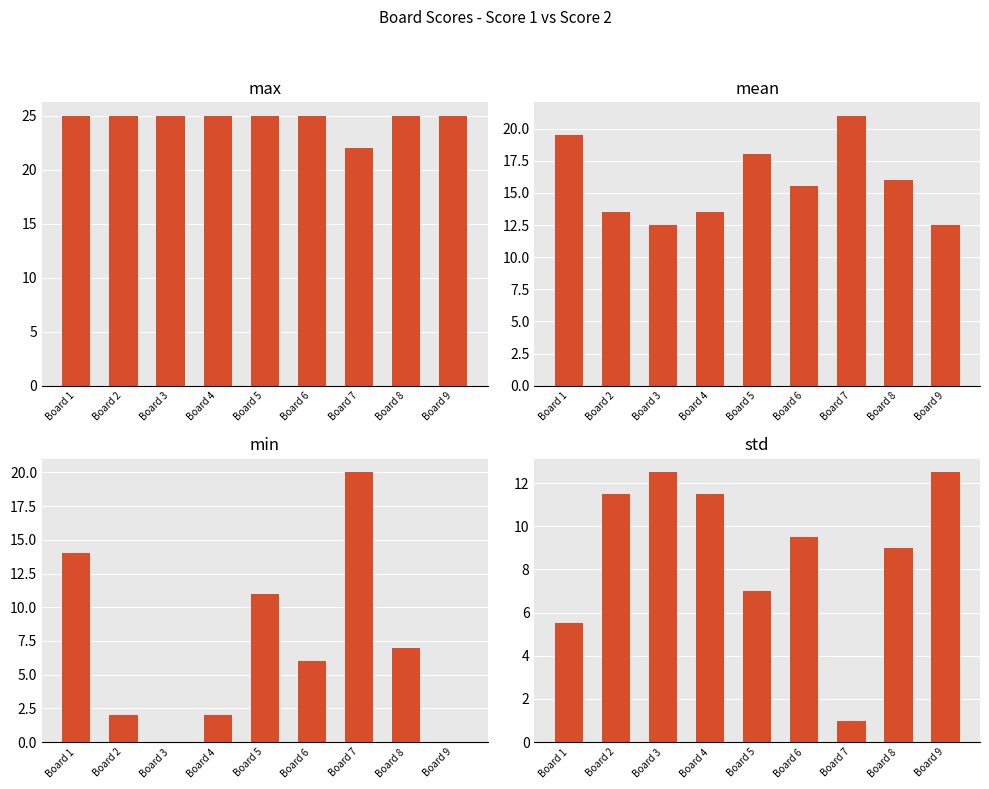

The value of min at Board 3 is 0.0. True or false?

True